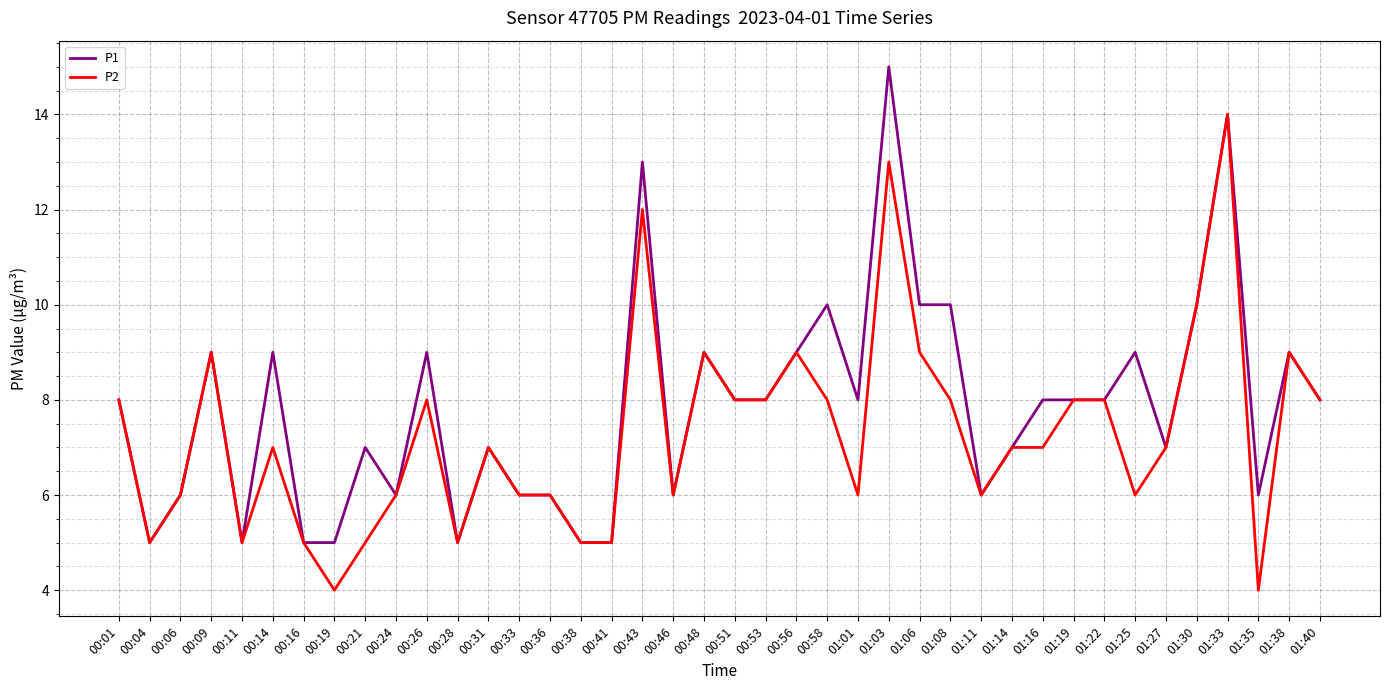

The P2 series shows 6 at 00:48. True or false?

False